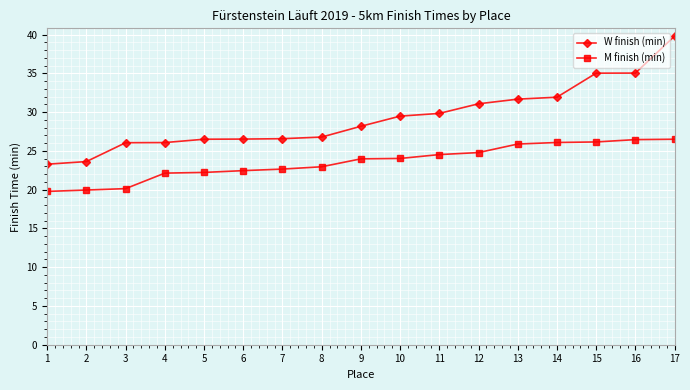

What is the average value of the W finish (min) series?

29.3